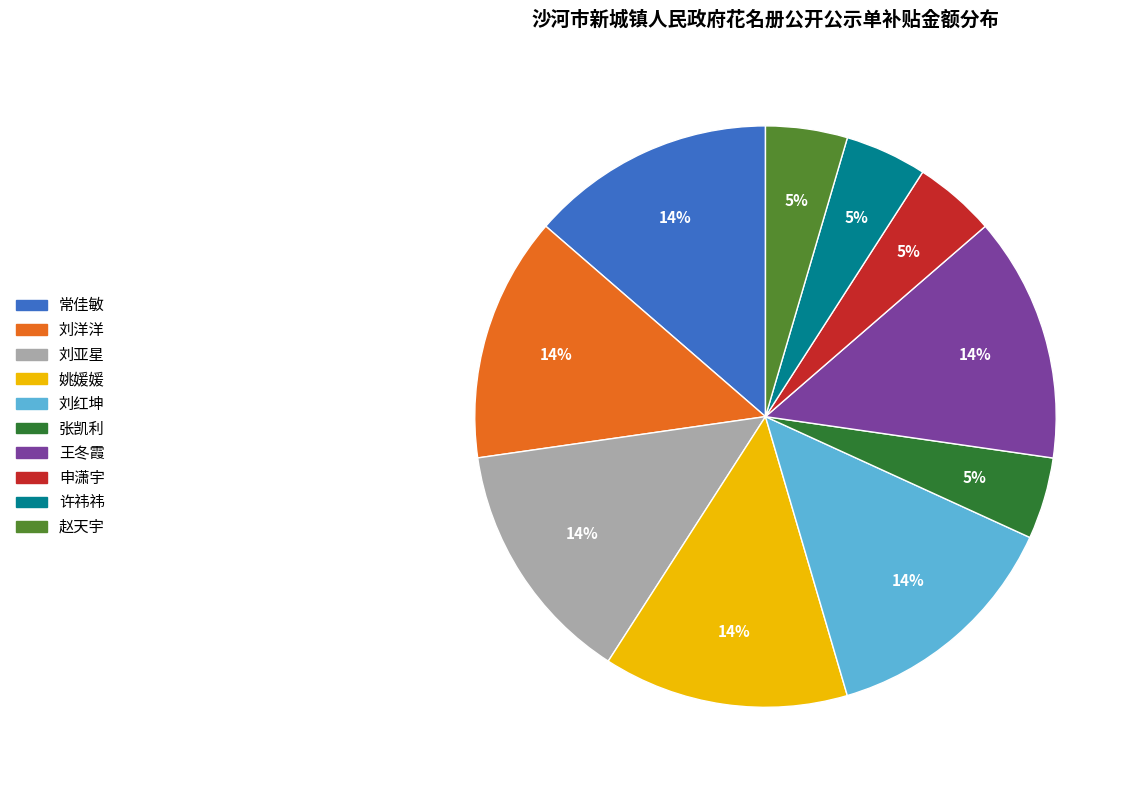

Combined, do 姚媛媛 and 刘红坤 account for over 50%?

No